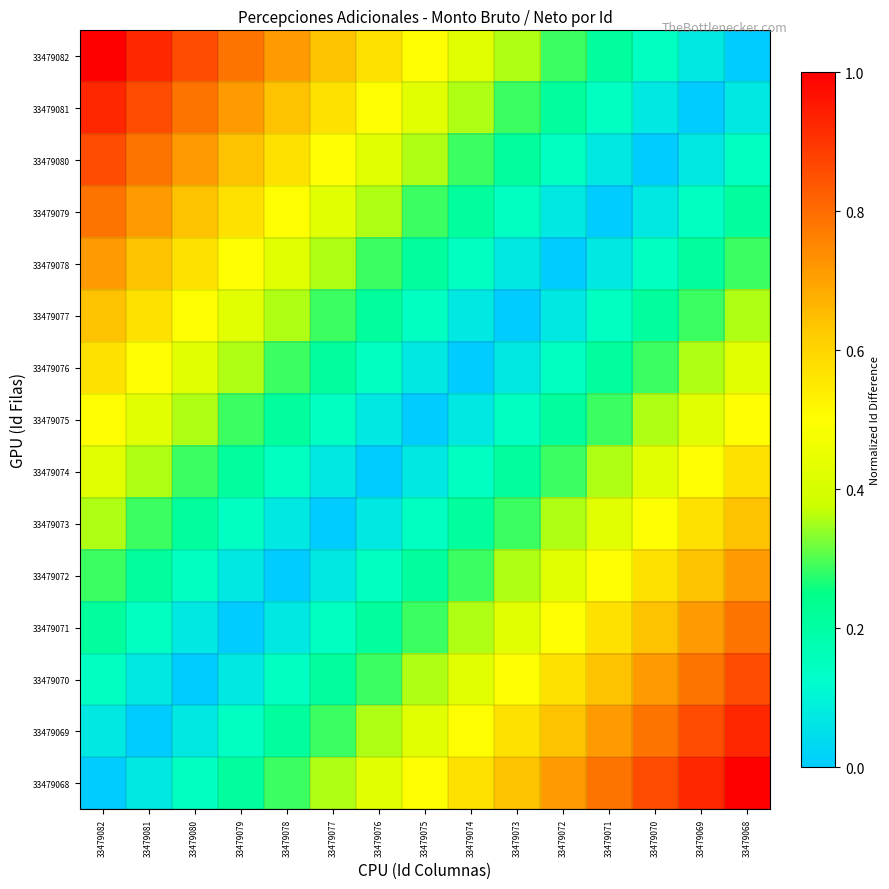

What is the greatest value displayed?

1.0